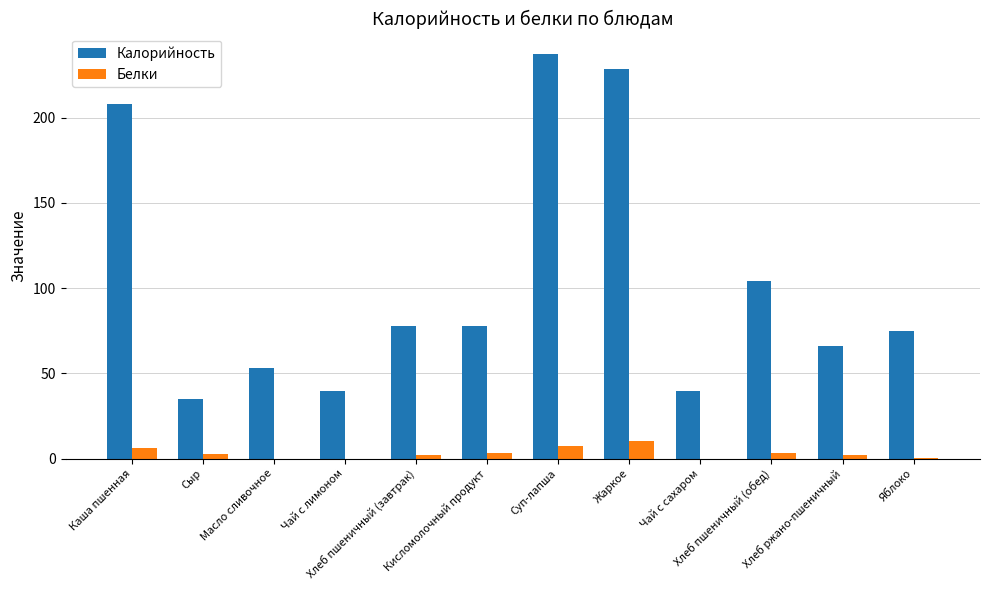

What is the highest value of the Калорийность series?

237.4